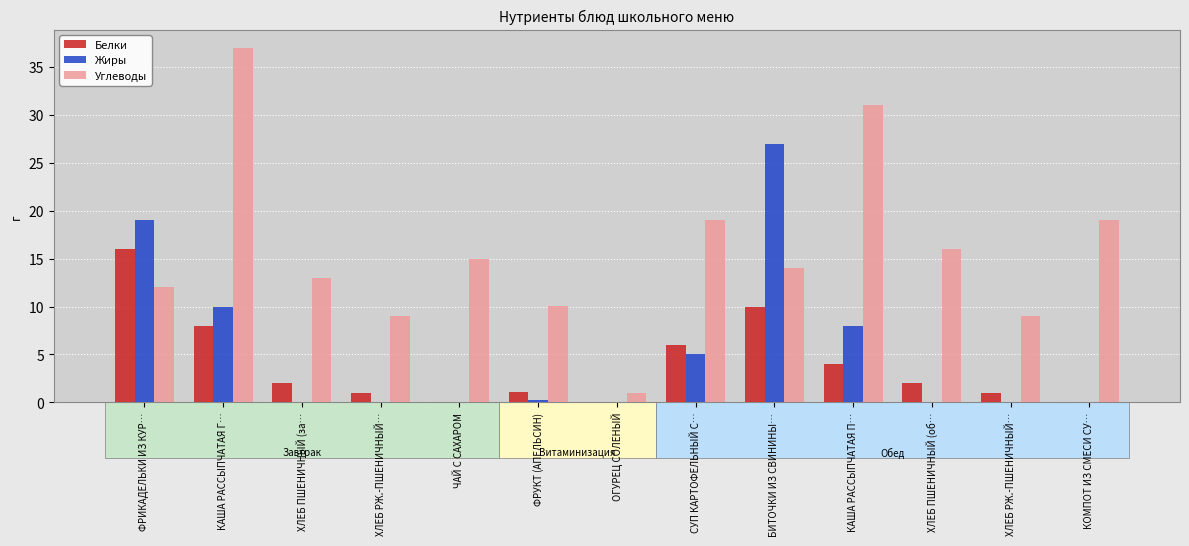

Which series has the largest range (max minus min)?

Углеводы